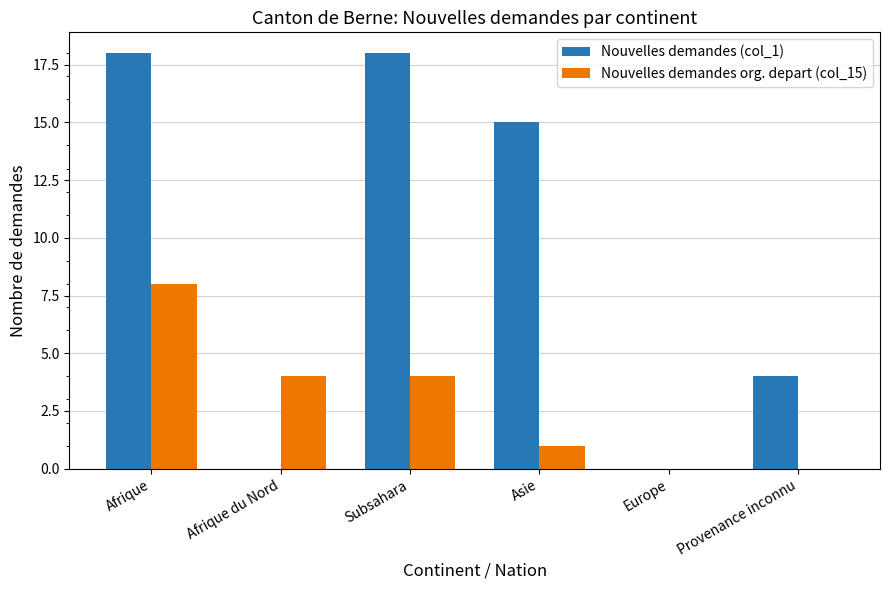

How many groups of bars are there?

6